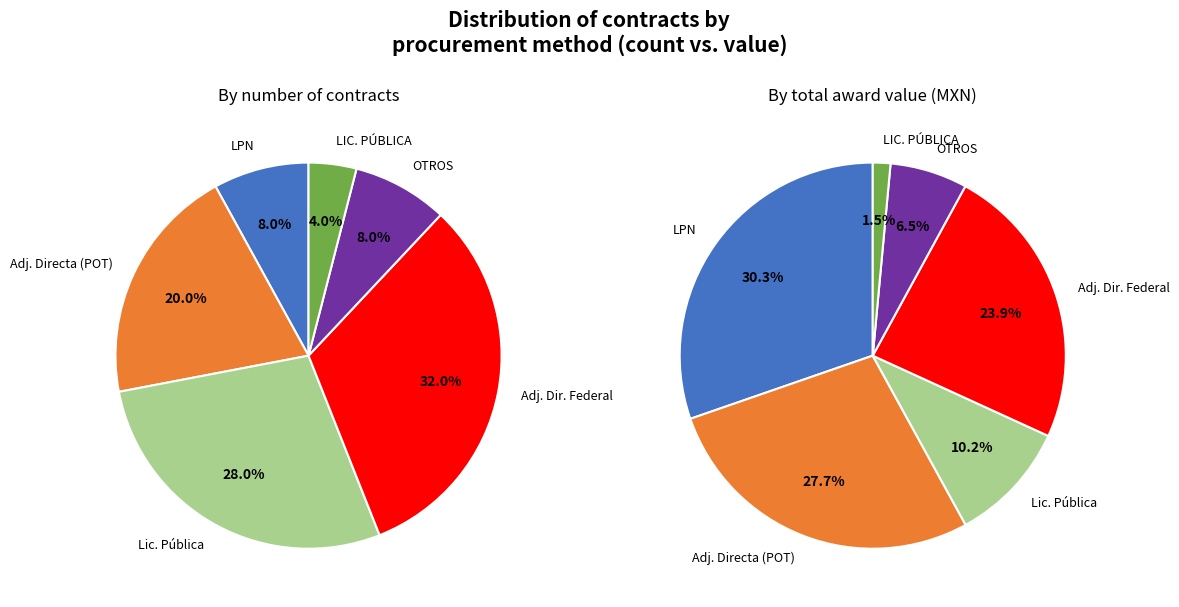

What is the change in value from Licitación Pública to OTROS?

-253879334